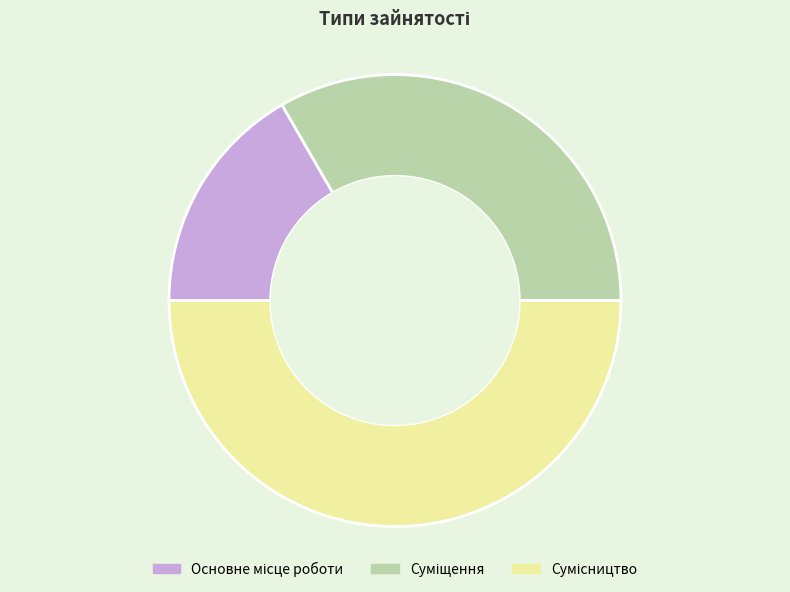

Count the number of slices in the pie.

3